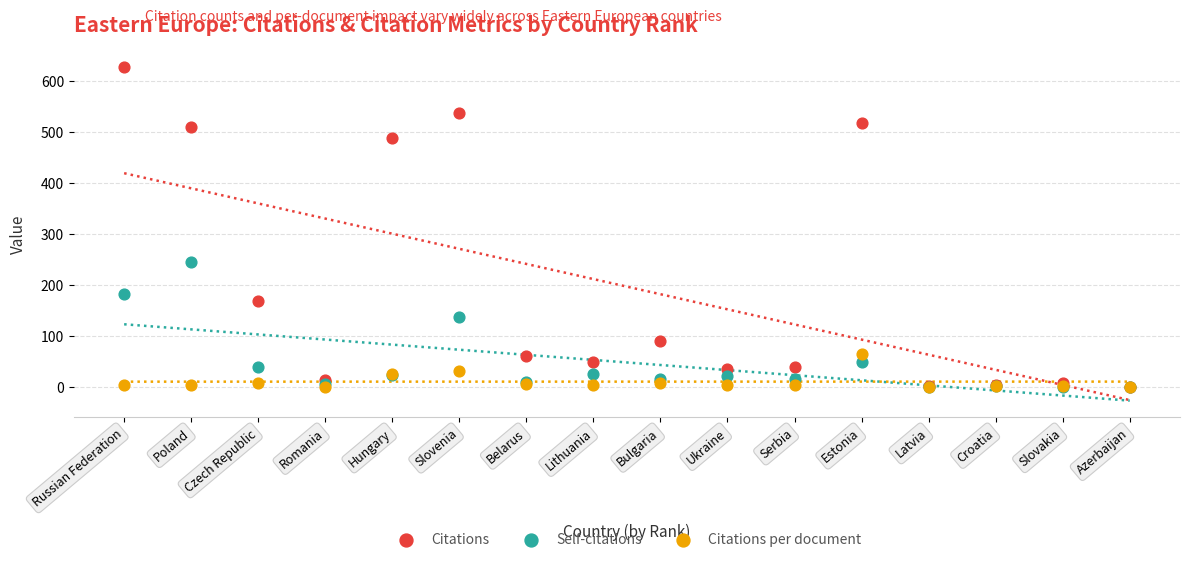

What are all the series names shown in the legend?

Citations, Self-citations, Citations per document